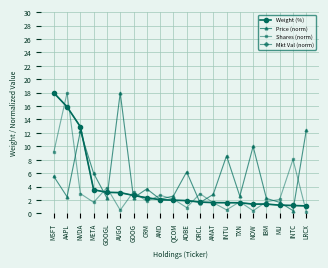

What is the label of the 20th point from the right?

MSFT